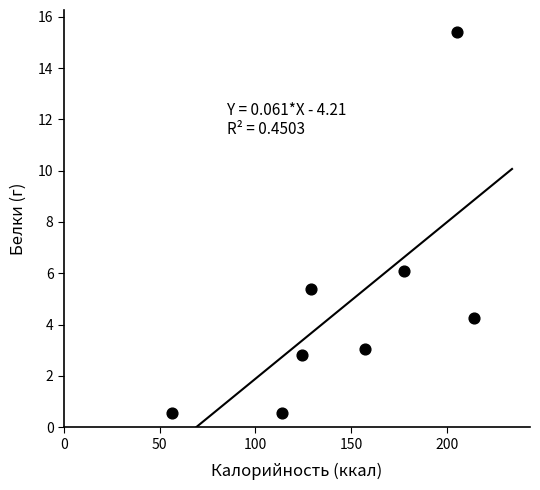

What is the range of X values (max minus min)?

157.8